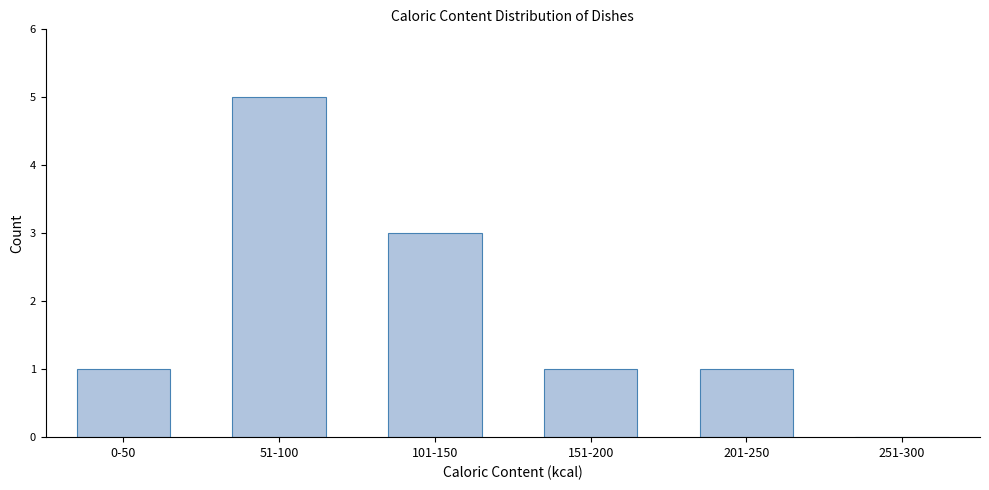

Reading left to right, extract all data points from this chart.

0-50=1	51-100=5	101-150=3	151-200=1	201-250=1	251-300=0